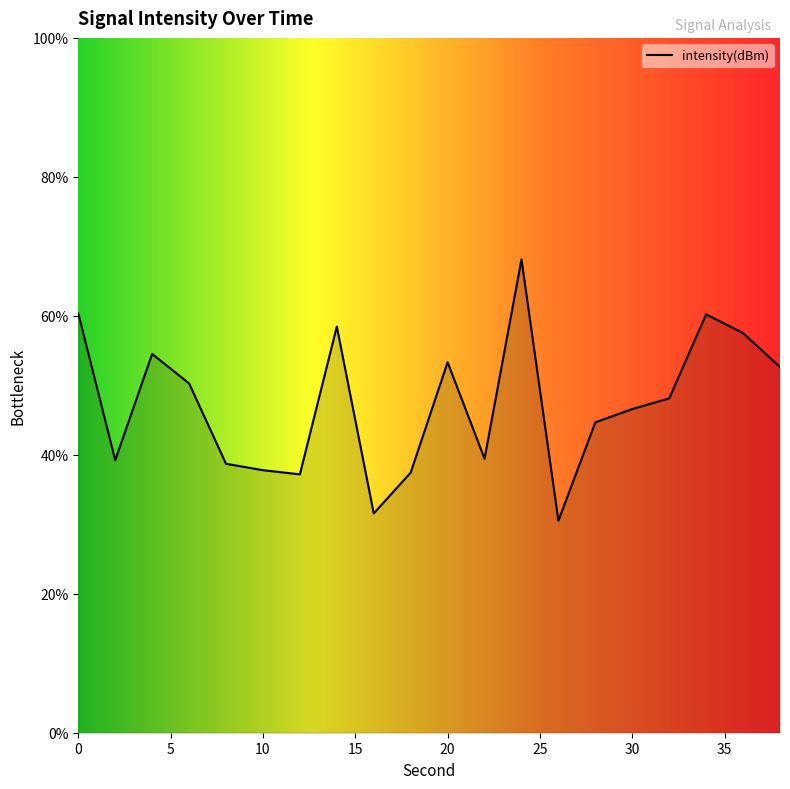

How many series are shown in this chart?

1